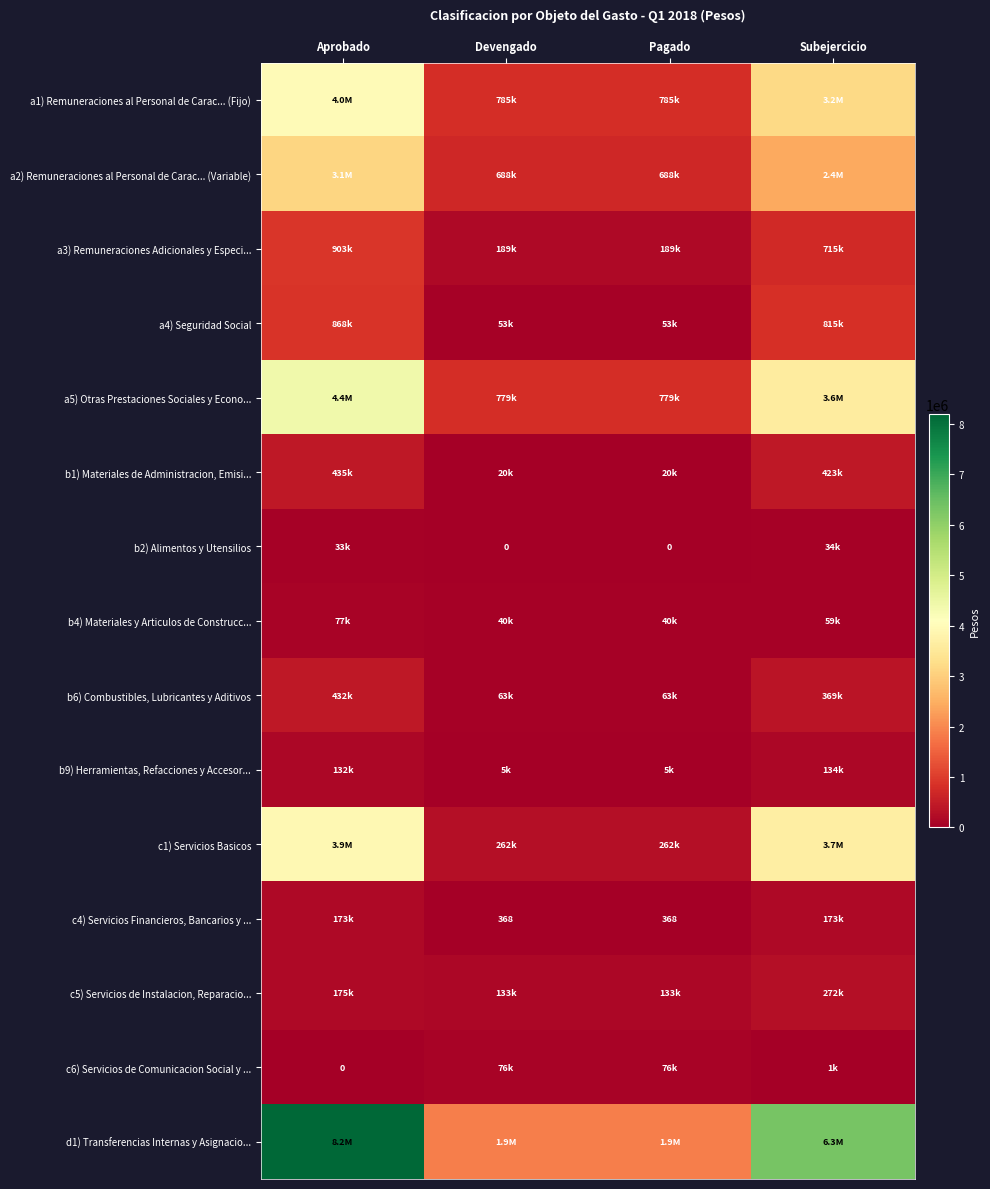

What is the approximate value of c1) Servicios Basicos at Subejercicio, to the nearest 10?

3671010